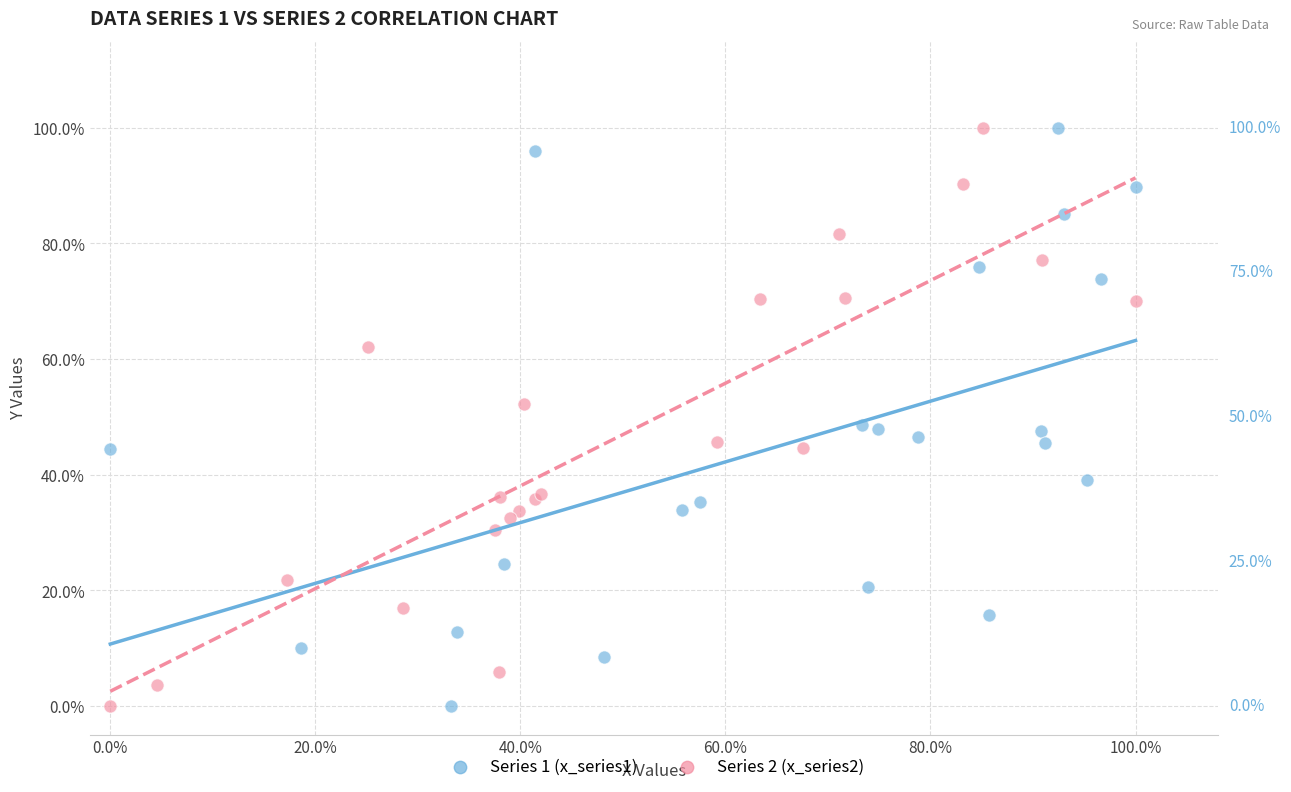

What are all the series names shown in the legend?

Series 1 (x_series1), Series 2 (x_series2)